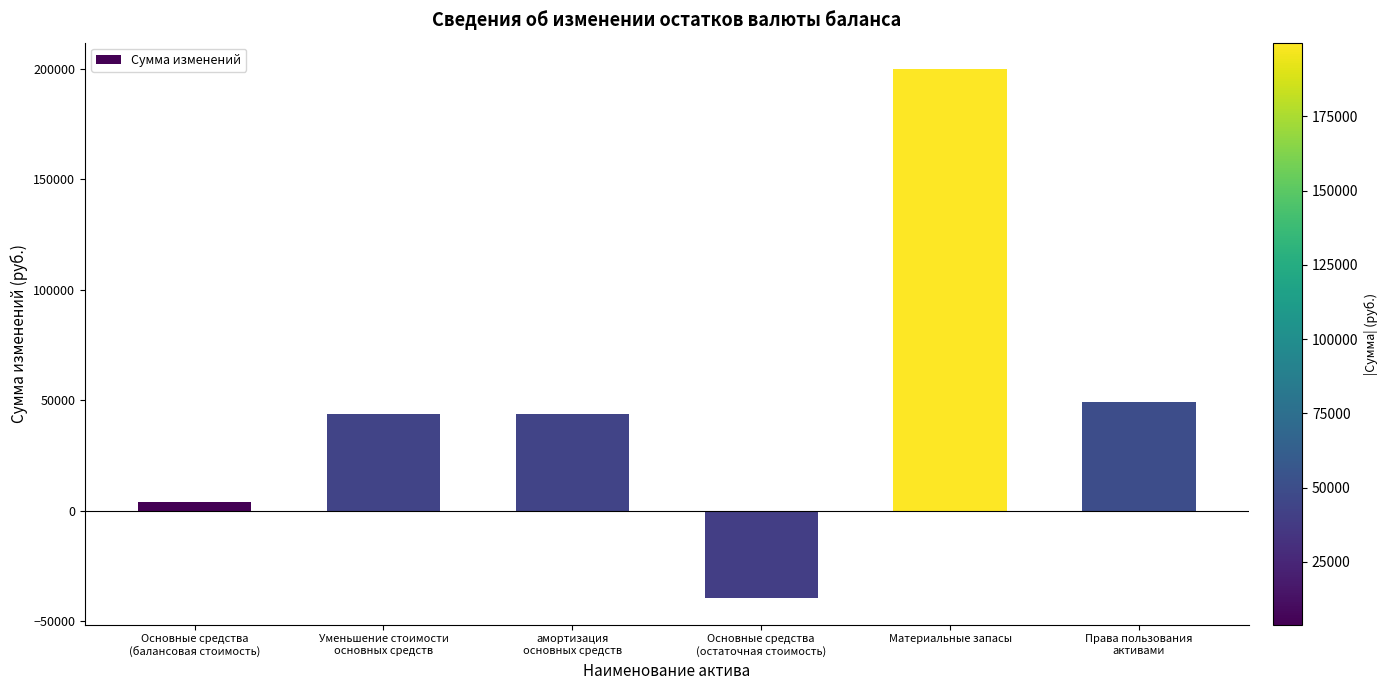

At which category does the chart reach its peak across all series?

Материальные запасы